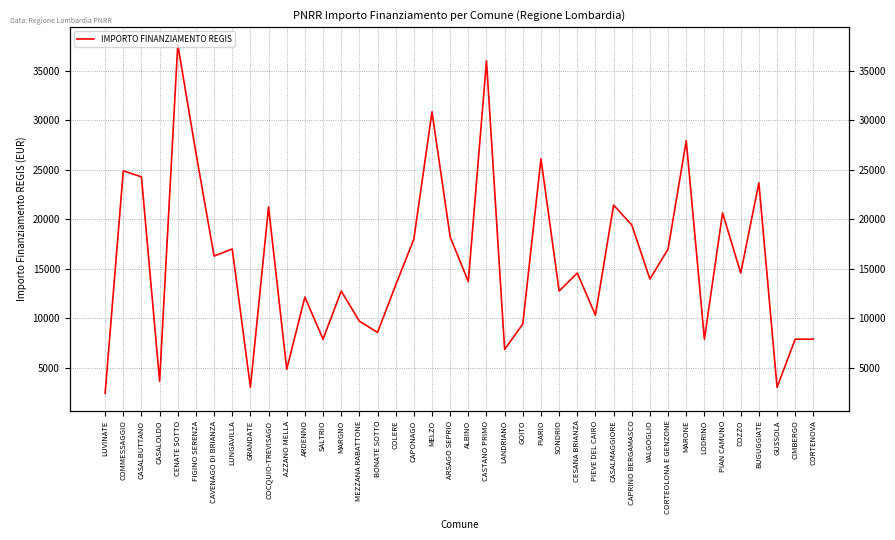

What is the label of the 11th point from the right?

CAPRINO BERGAMASCO